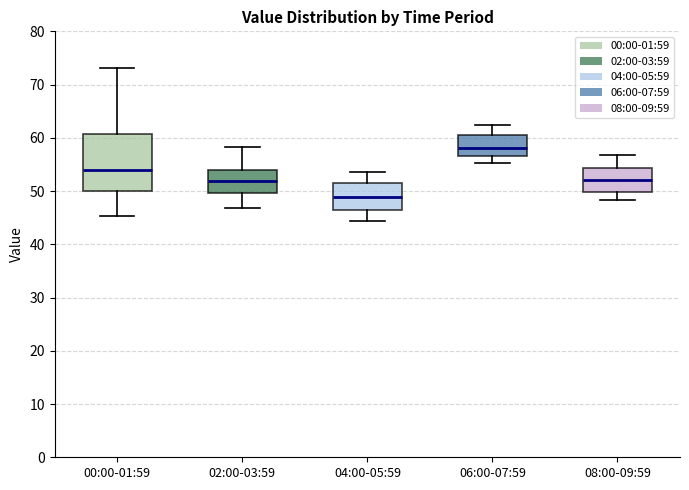

Which box is the tallest, from its lower edge to its upper edge?

00:00-01:59